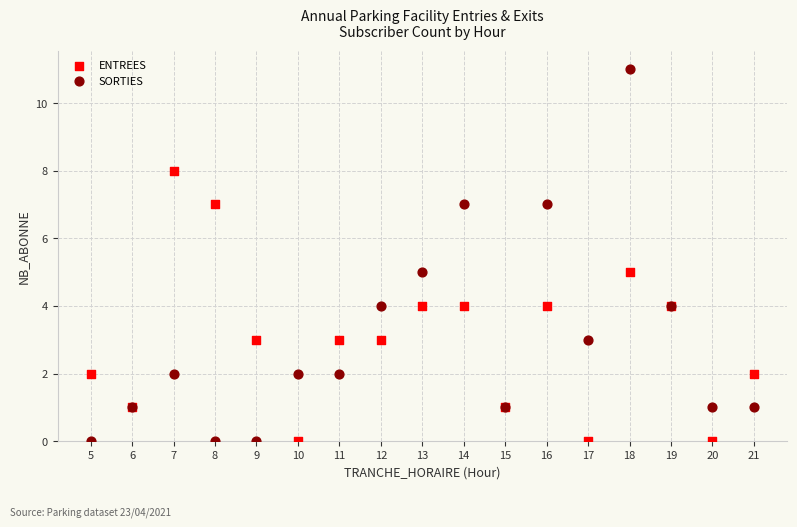

What are all the series names shown in the legend?

ENTREES, SORTIES